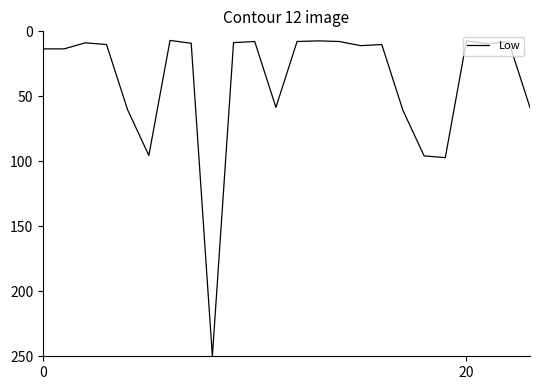

What is the maximum value shown in the chart?

250.0